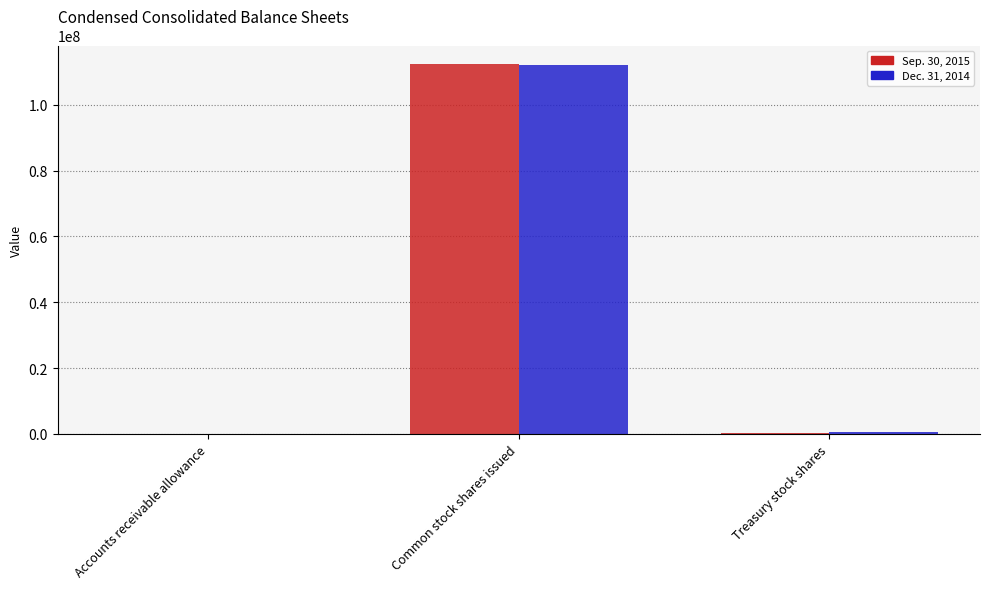

How many data points does each series have?

3